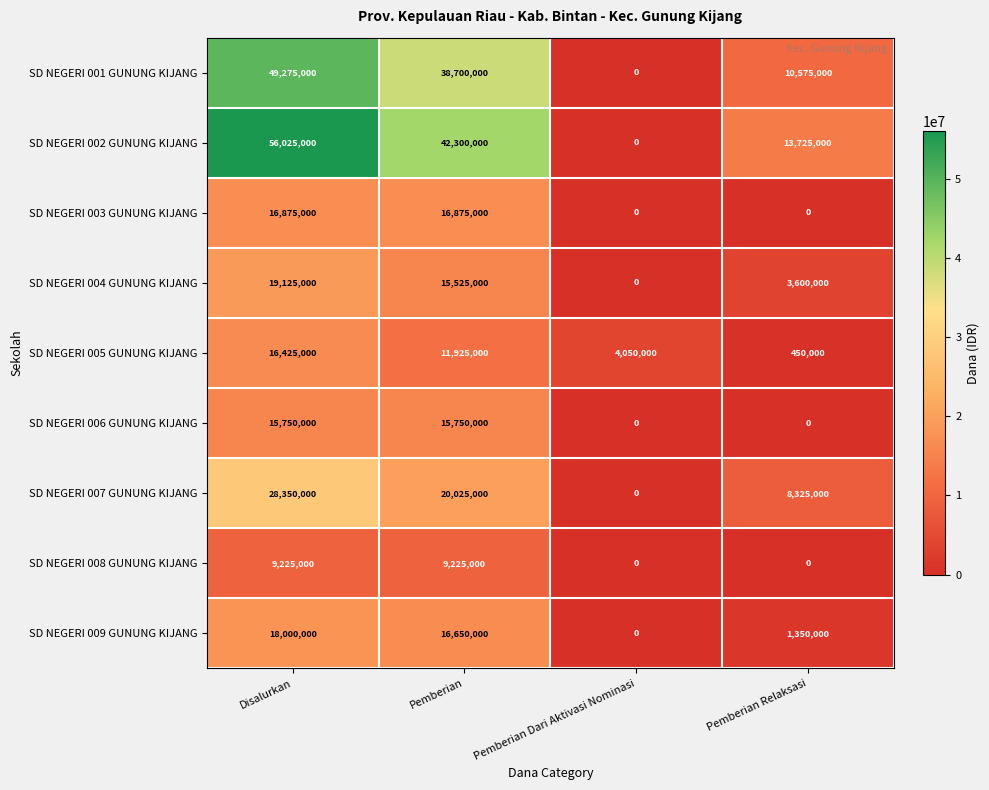

At how many categories does at least one series exceed 45745587?

1